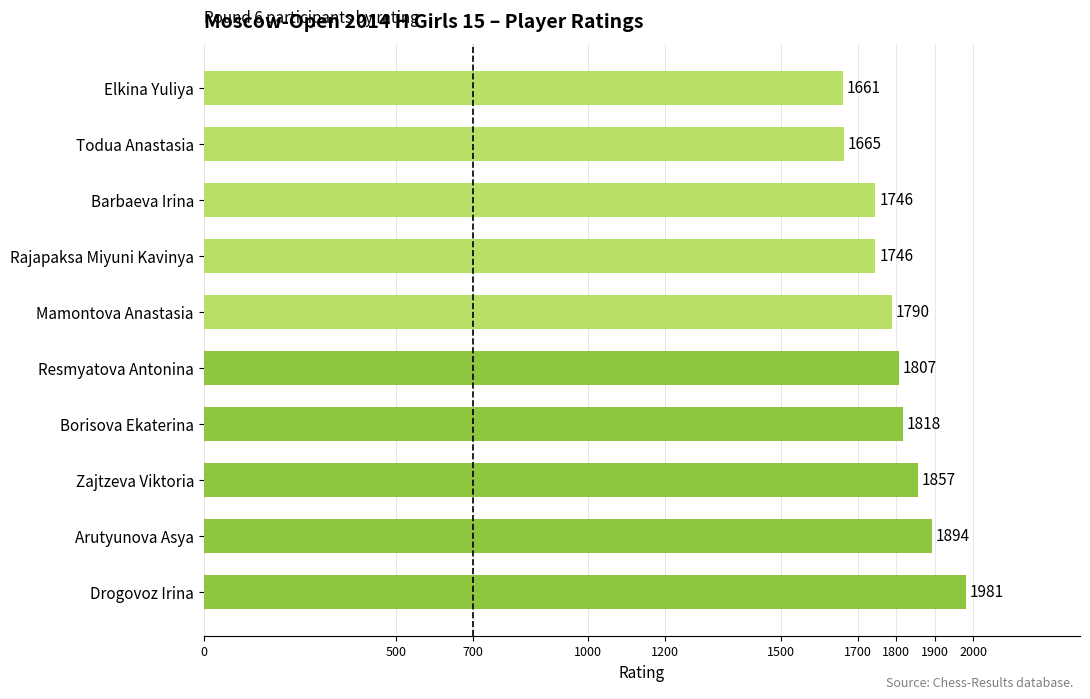

How many values are between 1746 and 1857?

6